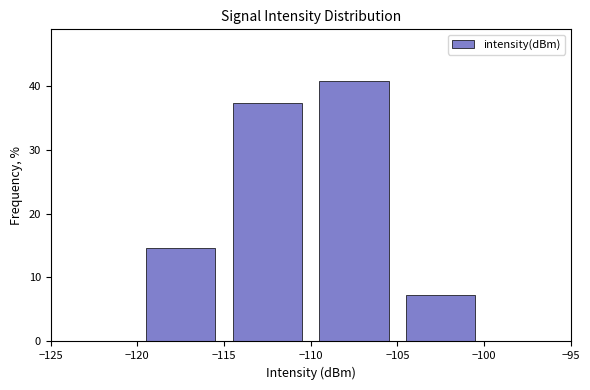

Reading left to right, list every bar in this chart as the range it spans on the x-axis followed by its height. The values are not printed on the chart, so give them approximately, as read against the axis.

-120 to -115: 15
-115 to -110: 37
-110 to -105: 41
-105 to -100: 7